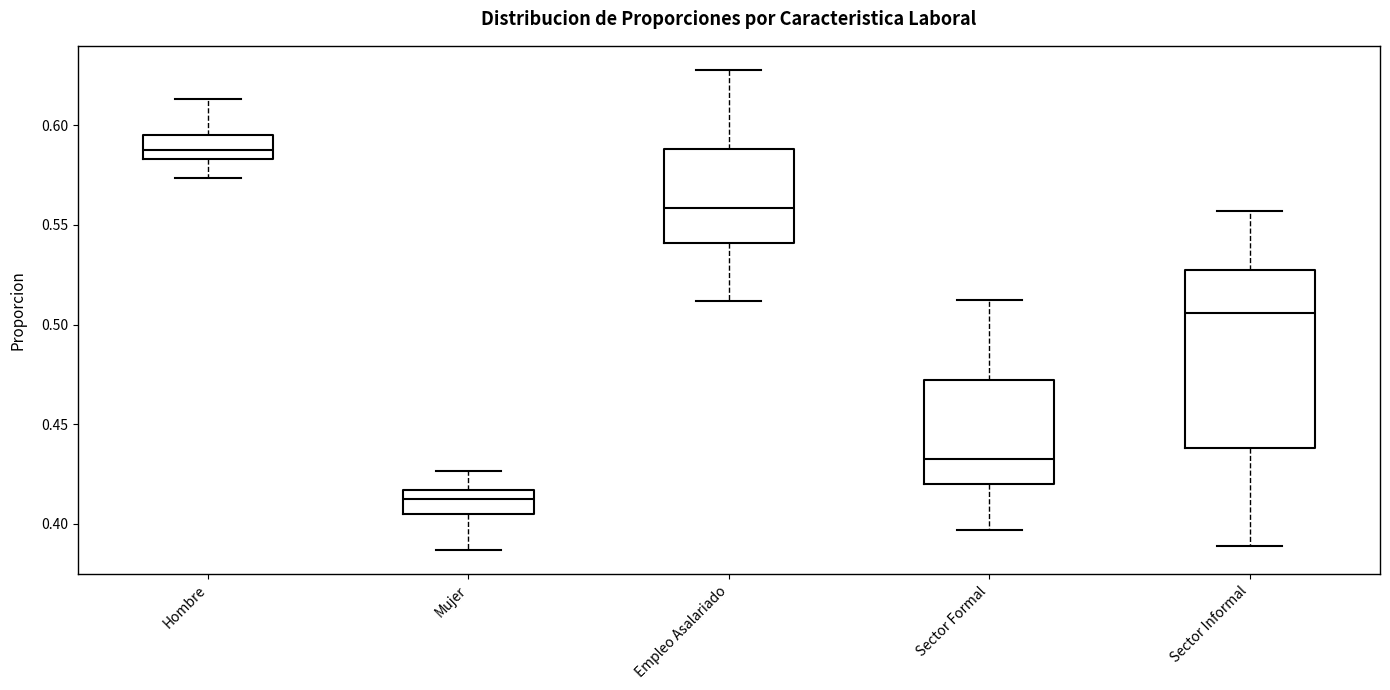

Reading left to right, read every box against the y-axis: the position of its median line, the range the box covers, and the ends of its whiskers. The values are not printed on the chart, so give them approximately, as read against the axis.

Hombre: median 0.585 (inside the box), box 0.585 to 0.595, whiskers 0.575 to 0.615
Mujer: median 0.415 (inside the box), box 0.405 to 0.415, whiskers 0.385 to 0.425
Empleo Asalariado: median 0.560, box 0.540 to 0.590, whiskers 0.510 to 0.630
Sector Formal: median 0.430, box 0.420 to 0.470, whiskers 0.395 to 0.510
Sector Informal: median 0.505, box 0.440 to 0.525, whiskers 0.390 to 0.555